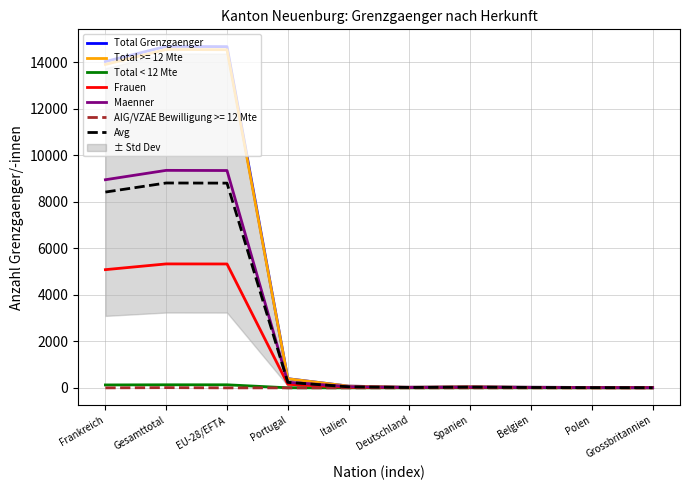

True or false: Total Grenzgaenger and Maenner cross at least once.

False